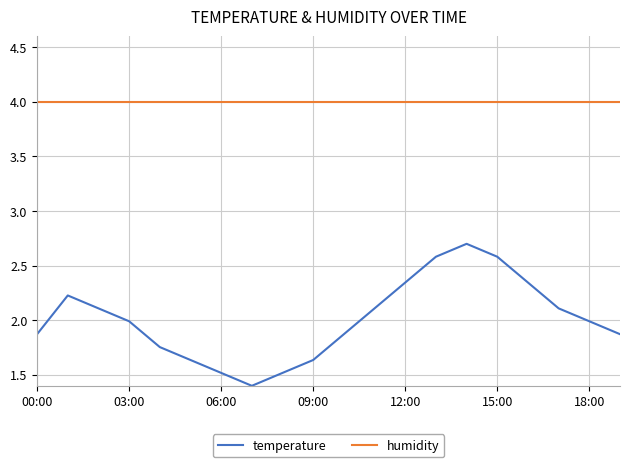

Which series has the largest range (max minus min)?

temperature